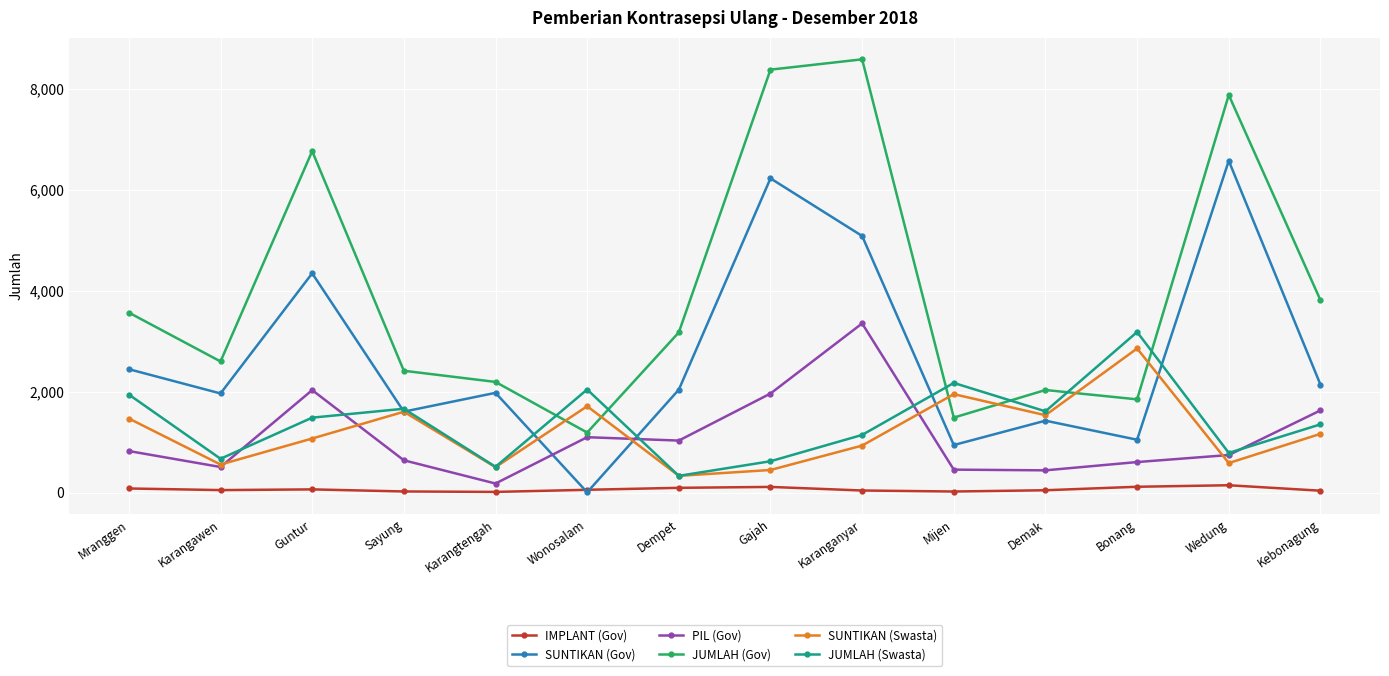

List the series in order of their peak value, lowest first.

IMPLANT (Gov), SUNTIKAN (Swasta), JUMLAH (Swasta), PIL (Gov), SUNTIKAN (Gov), JUMLAH (Gov)